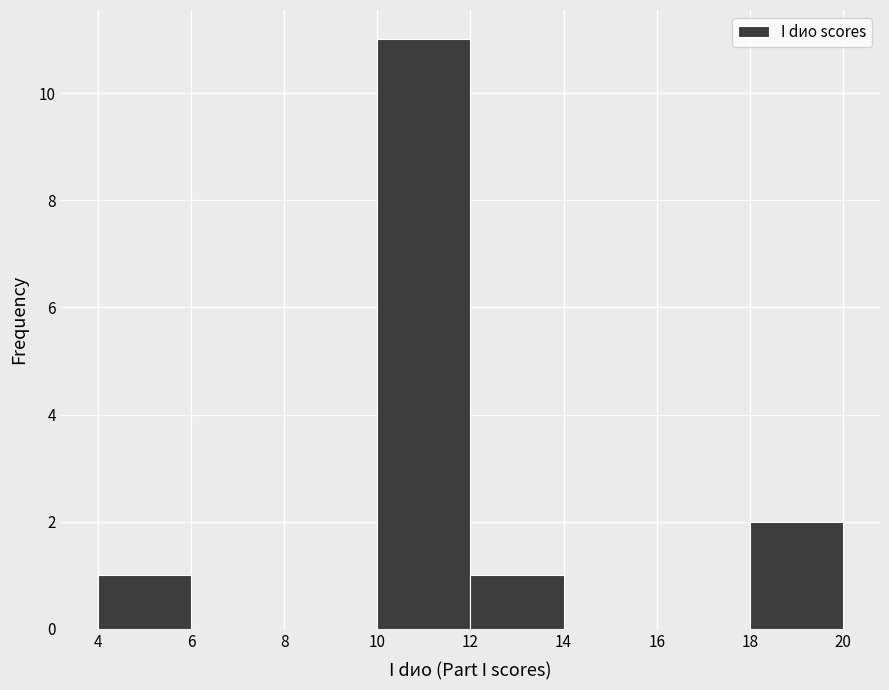

Over which range of the x-axis is the bar tallest?

10 to 12